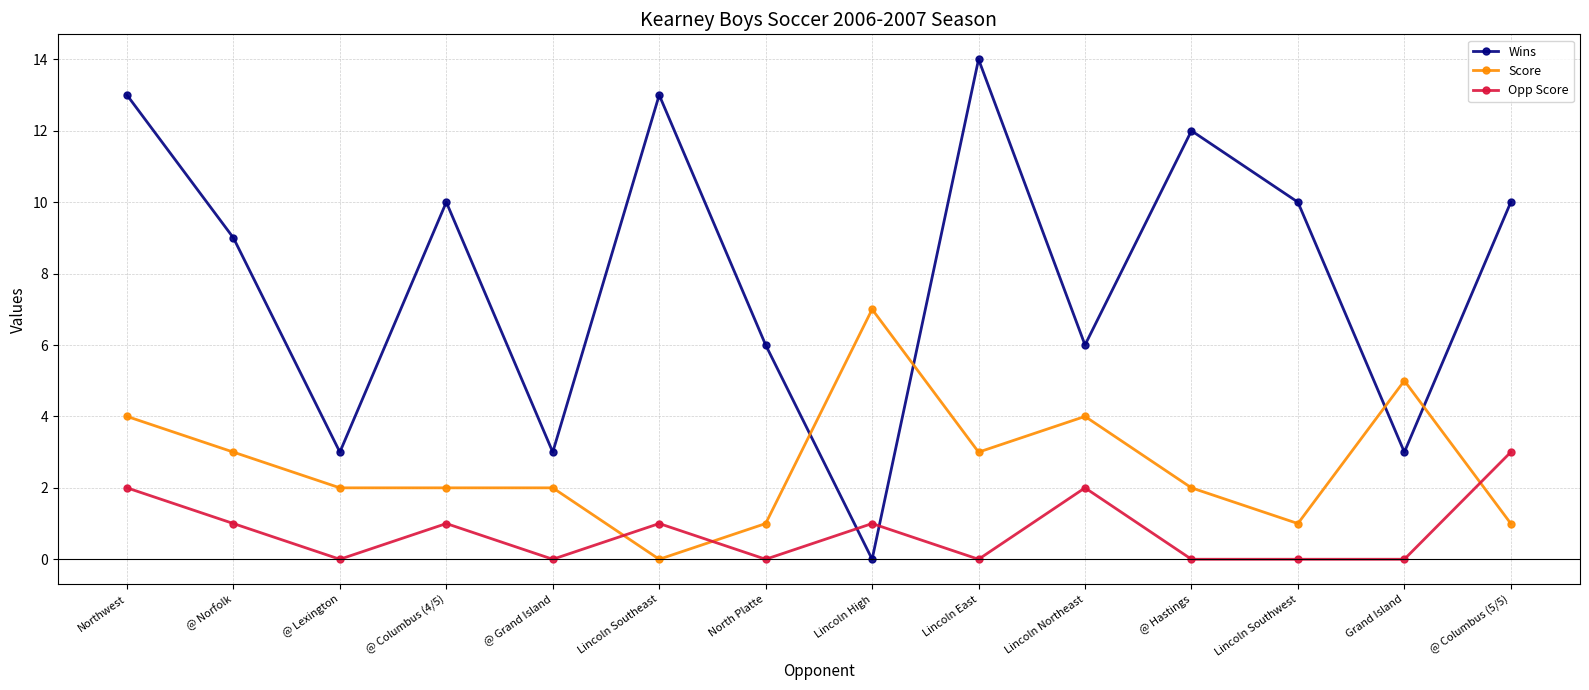

Reading left to right, transcribe all the data shown in this chart.

Wins: 13	9	3	10	3	13	6	0	14	6	12	10	3	10
Score: 4	3	2	2	2	0	1	7	3	4	2	1	5	1
Opp Score: 2	1	0	1	0	1	0	1	0	2	0	0	0	3